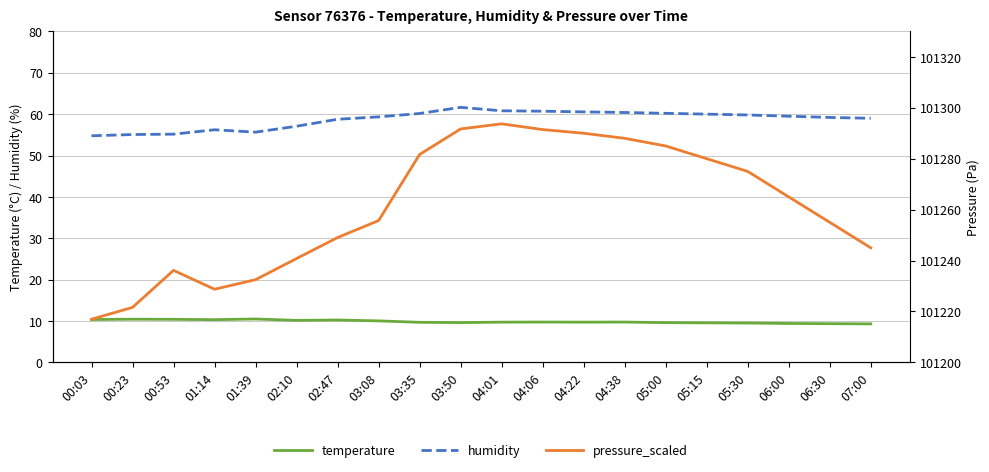

Is this an area chart (filled region under the line)?

No